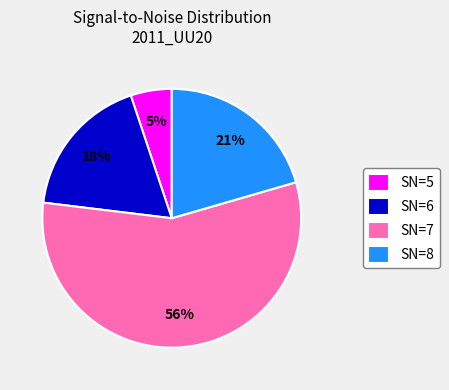

What is the smallest slice in the pie chart?

SN=5